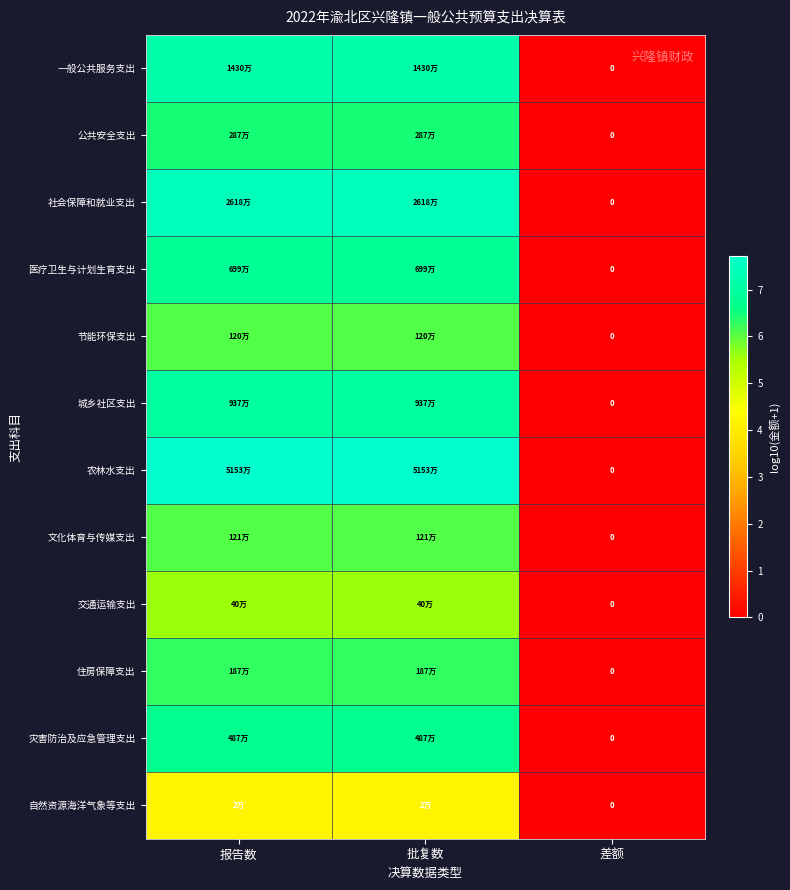

Rank the series by their maximum value, from highest to lowest.

农林水支出, 社会保障和就业支出, 一般公共服务支出, 城乡社区支出, 医疗卫生与计划生育支出, 灾害防治及应急管理支出, 公共安全支出, 住房保障支出, 文化体育与传媒支出, 节能环保支出, 交通运输支出, 自然资源海洋气象等支出